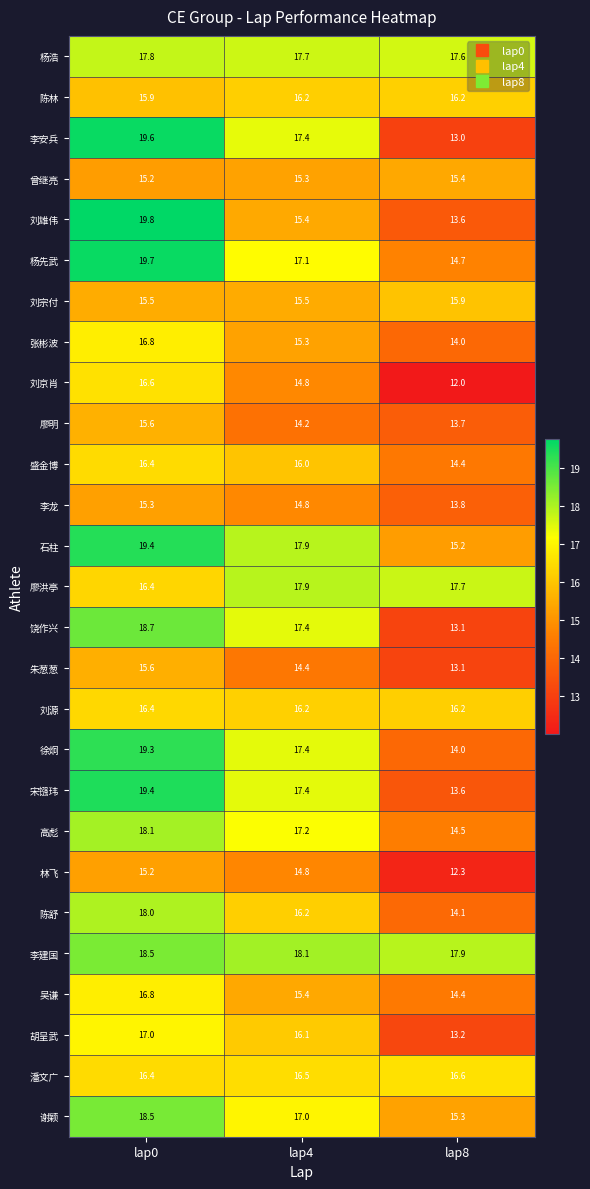

Which series has the largest total across all categories?

李建国